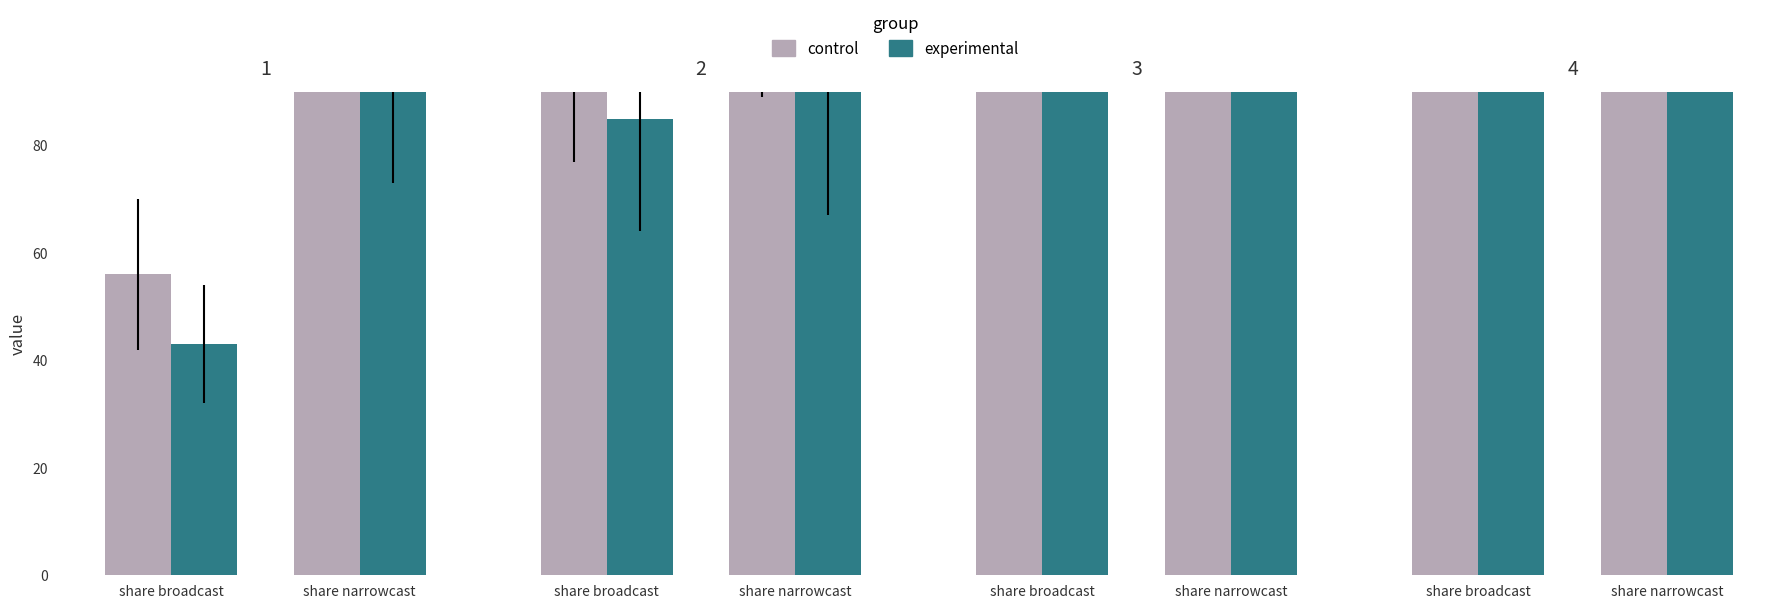

Which series has the largest range (max minus min)?

control